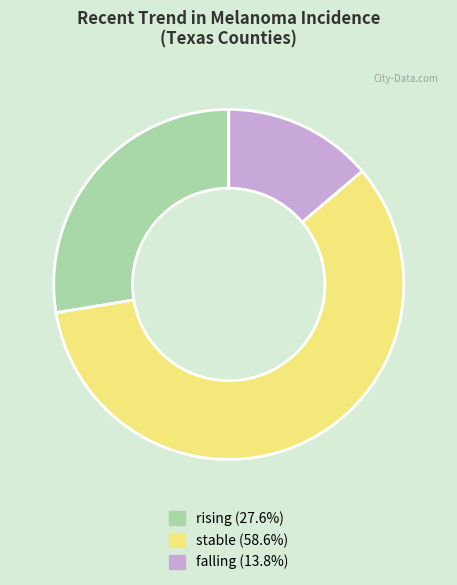

Combined, do stable and rising account for over 50%?

Yes